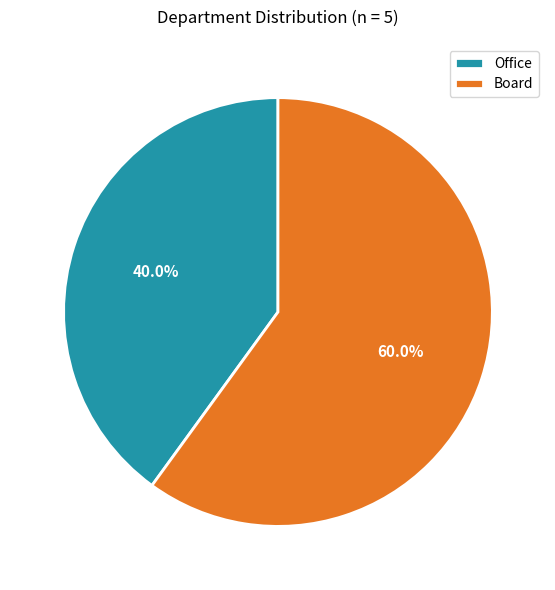

How many segments does this pie chart have?

2